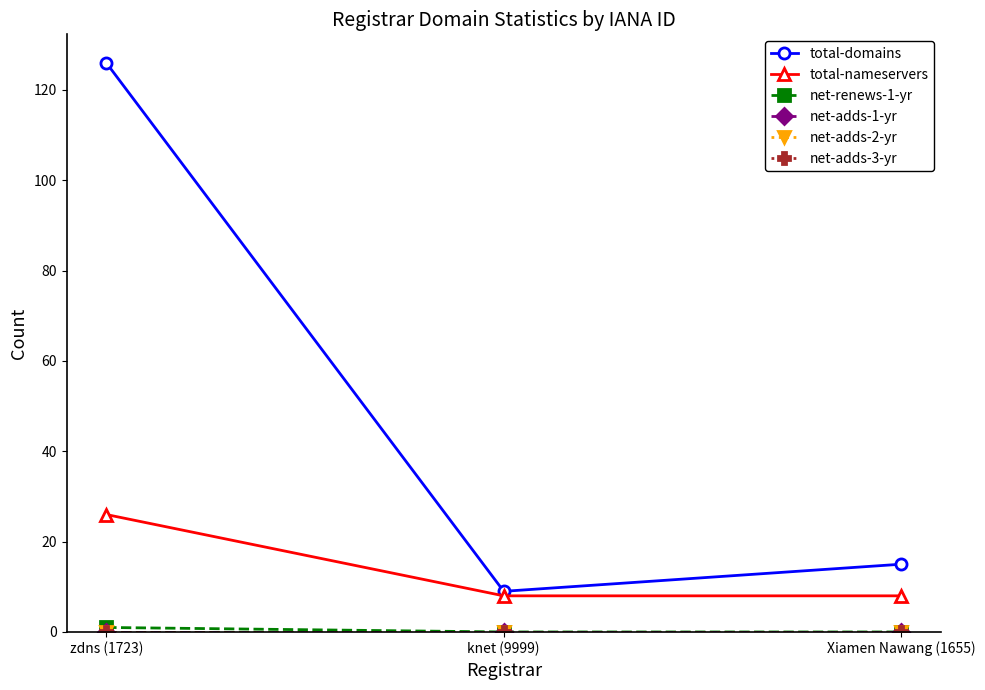

How many lines are shown in the chart?

6